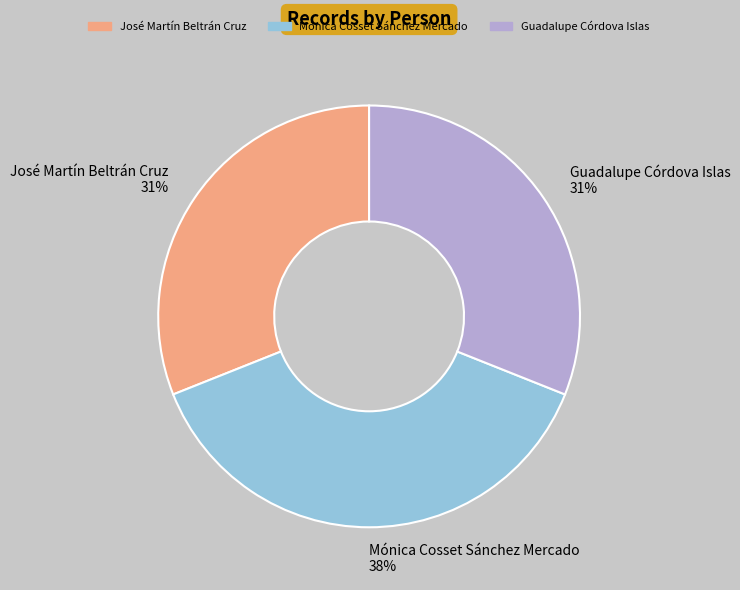

To the nearest percent, what portion does José Martín Beltrán Cruz represent?

31%